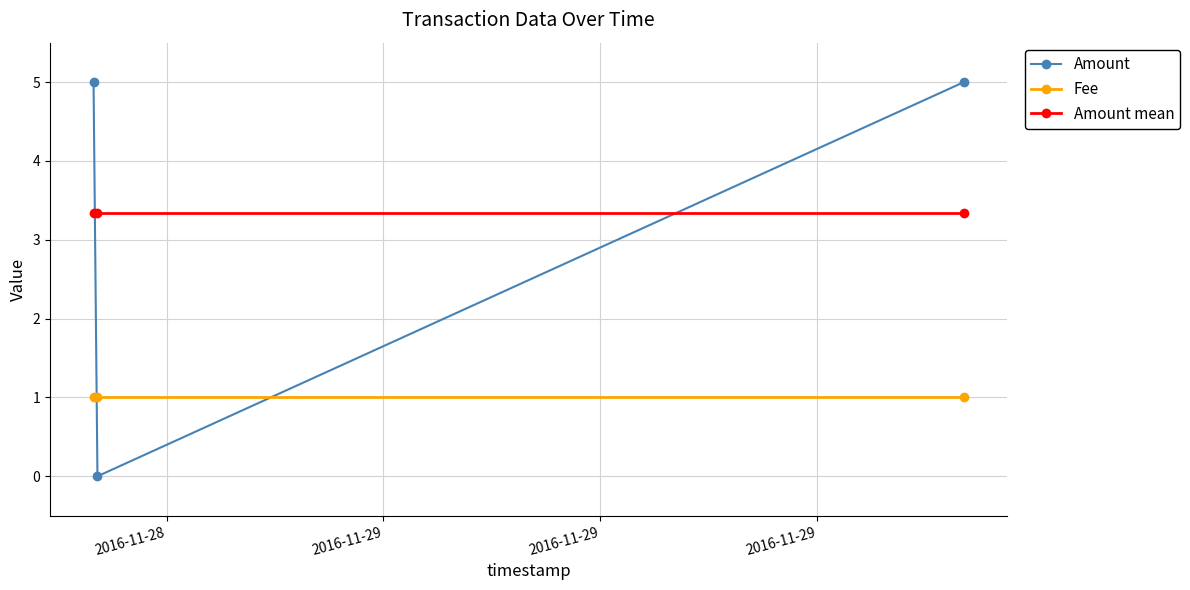

Reading left to right, extract all data points from this chart.

Amount: 5.0	0.0	5.0
Fee: 1.0	1.0	1.0
Amount mean: 3.3	3.3	3.3